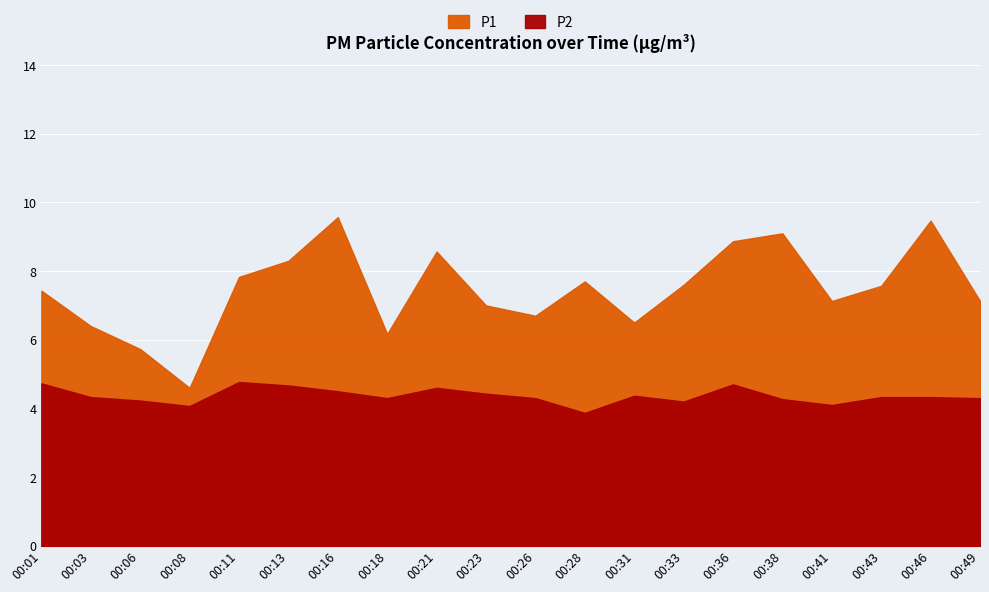

What is the difference between the highest and lowest values at 00:41?

3.0